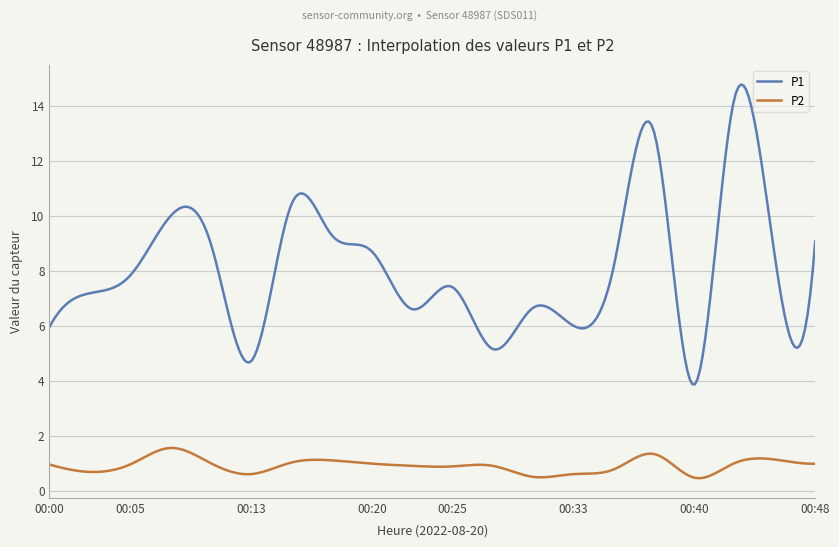

How many lines are shown in the chart?

2